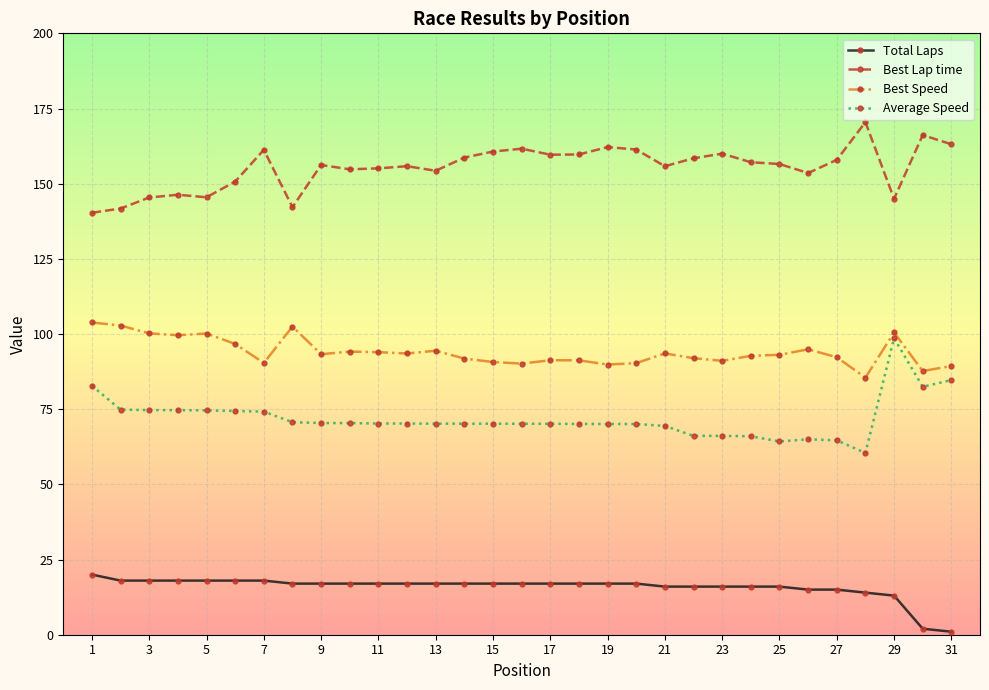

True or false: Best Lap time and Best Speed cross at least once.

False